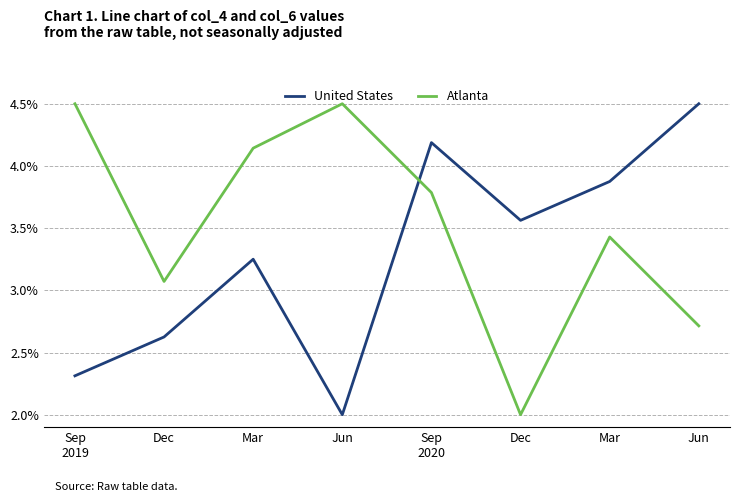

At Dec, list the series in order from smallest to largest.

United States, Atlanta